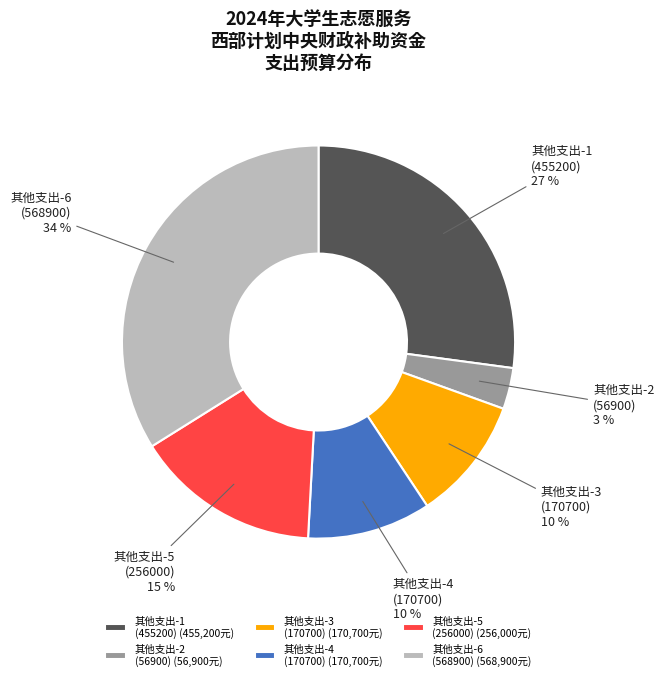

To the nearest percent, what portion does 其他支出-5 (256000) represent?

15%